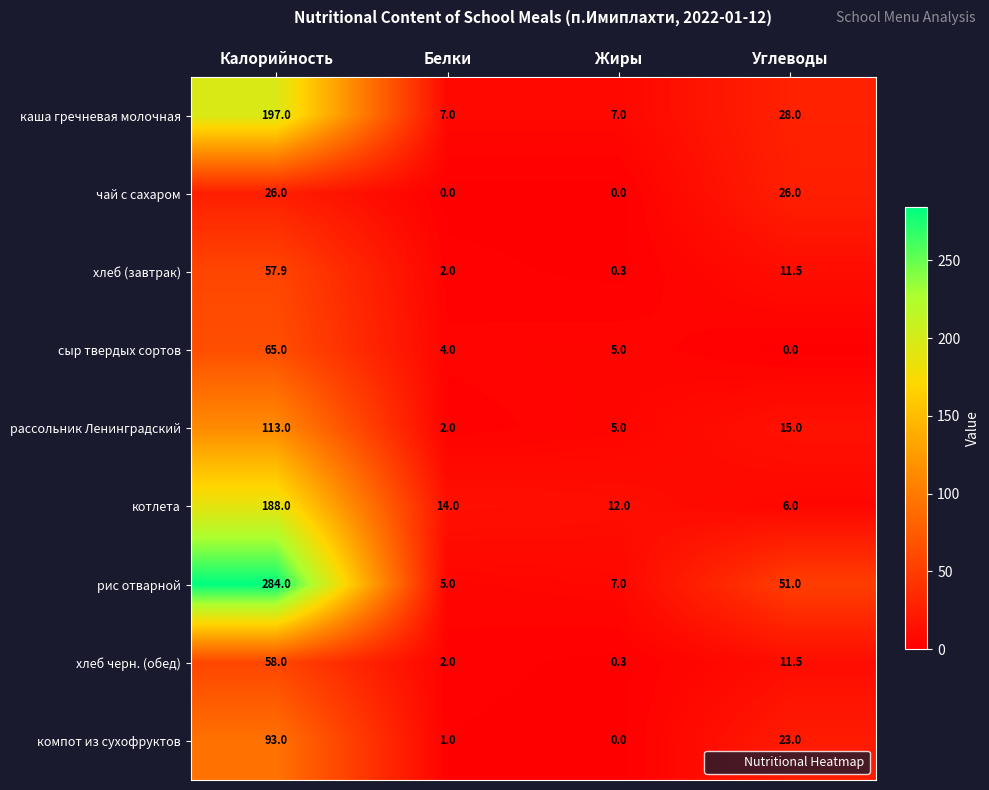

What value does the рассольник Ленинградский series have at Жиры?

5.0